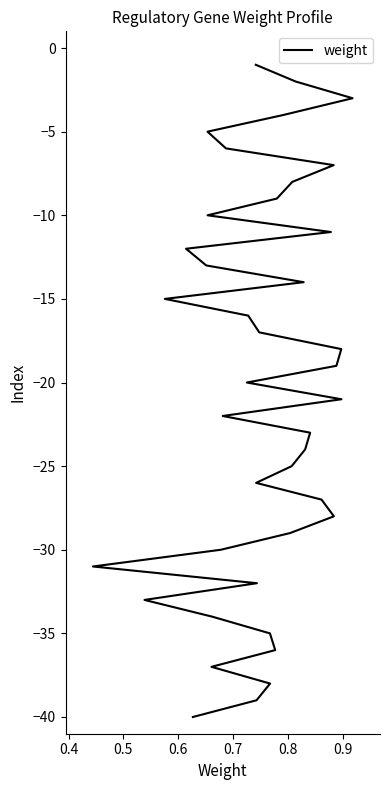

How many data points does each series have?

40